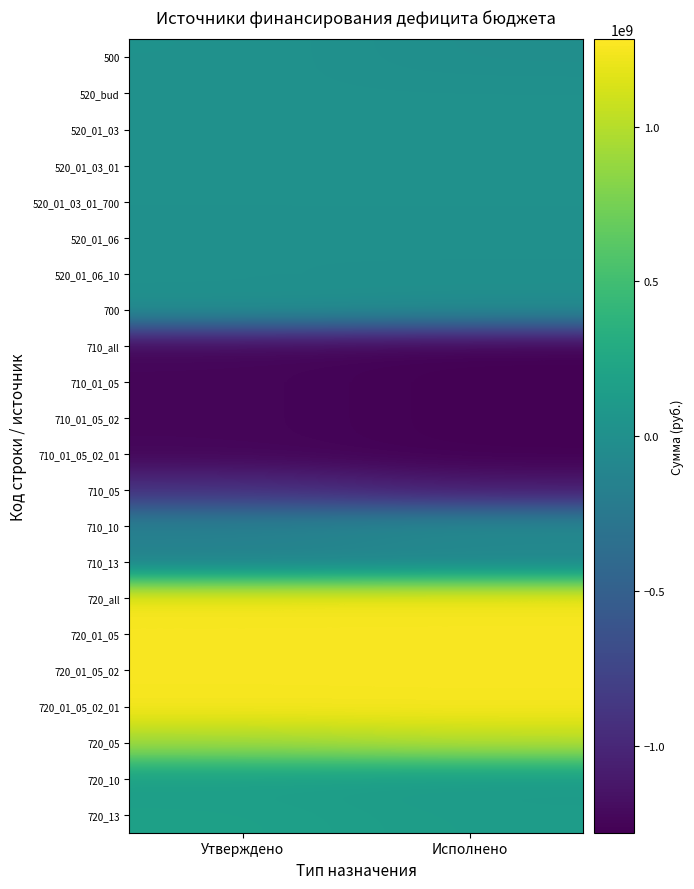

At which category is the sum across all series the highest?

Утверждено